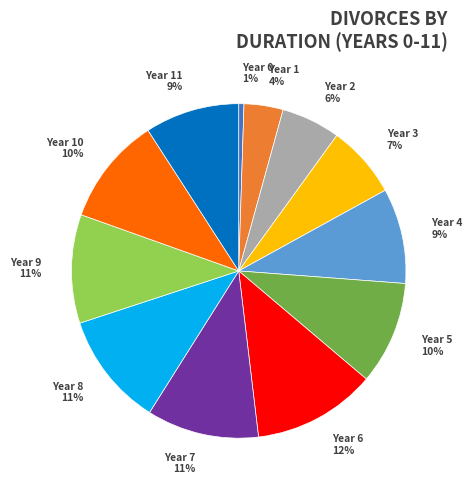

Is there a majority slice in this chart?

No